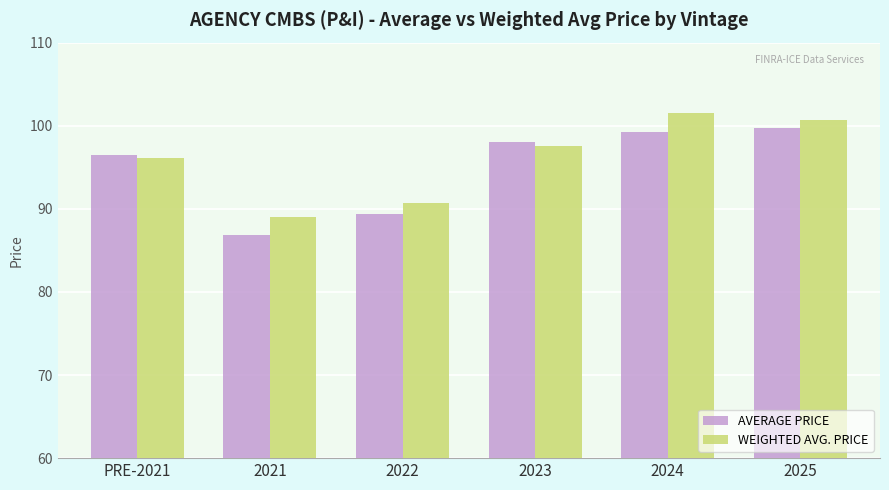

What is the difference between the AVERAGE PRICE values at 2025 and 2023?

1.7